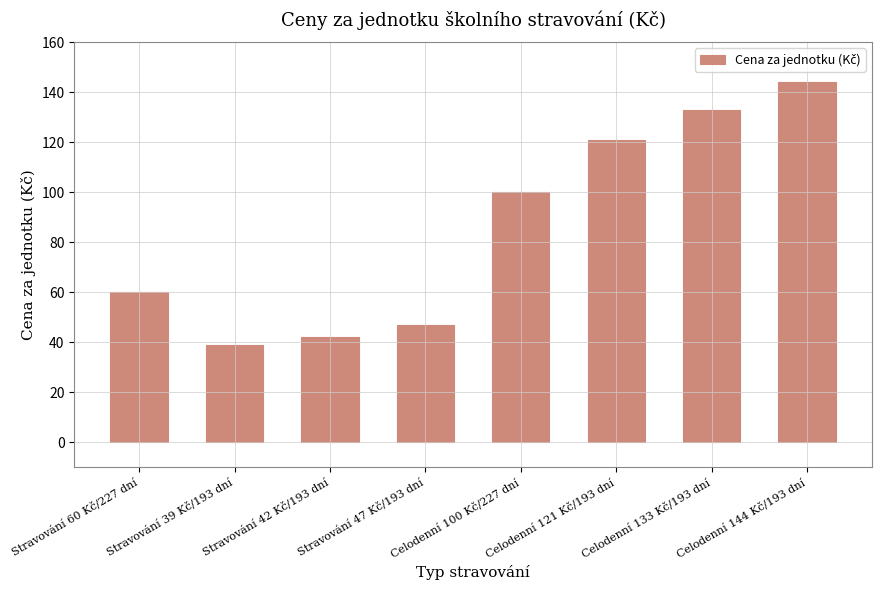

What is the greatest value displayed?

144